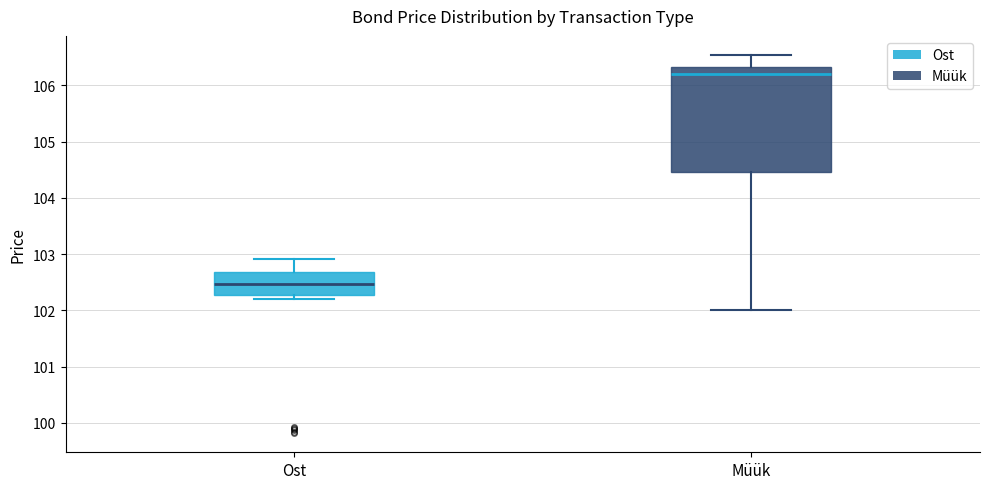

Reading left to right, read every box against the y-axis: the position of its median line, the range the box covers, and the ends of its whiskers. The values are not printed on the chart, so give them approximately, as read against the axis.

Ost: median 102.5, box 102.3 to 102.7, whiskers 102.2 to 102.9
Müük: median 106.2, box 104.5 to 106.3, whiskers 102.0 to 106.5